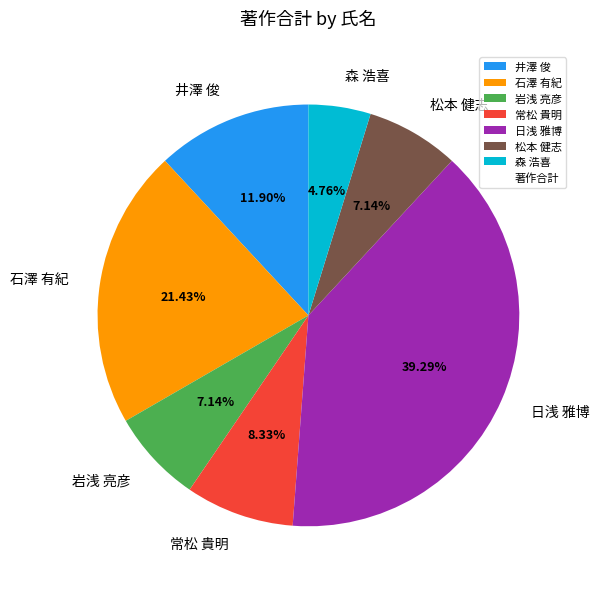

What is the ratio of the value at 常松 貴明 to the value at 岩浅 亮彦?

1.2